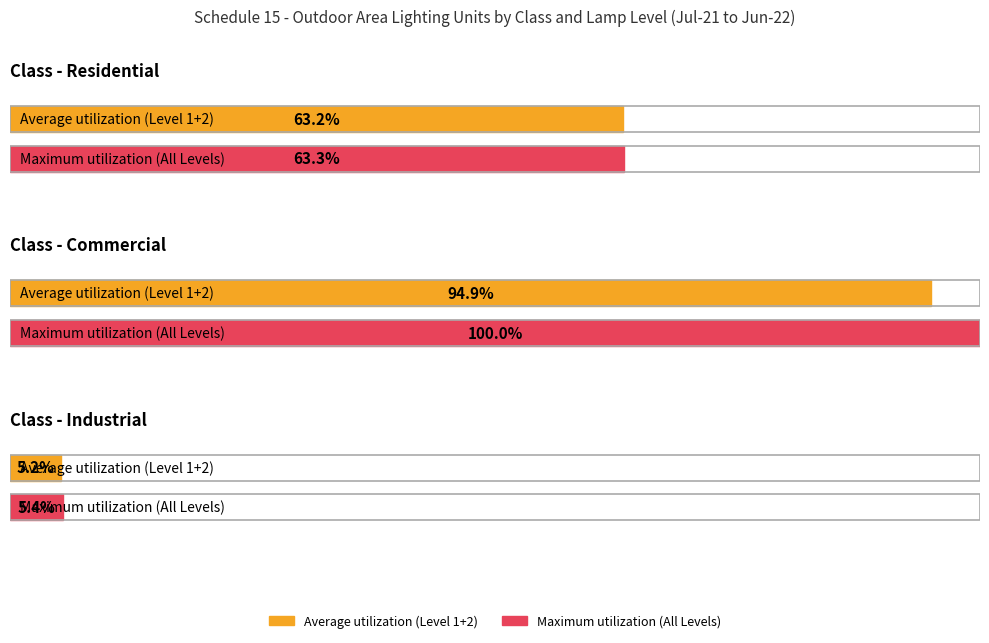

The value of Level 2 Lamp at Industrial is 250.9. True or false?

False